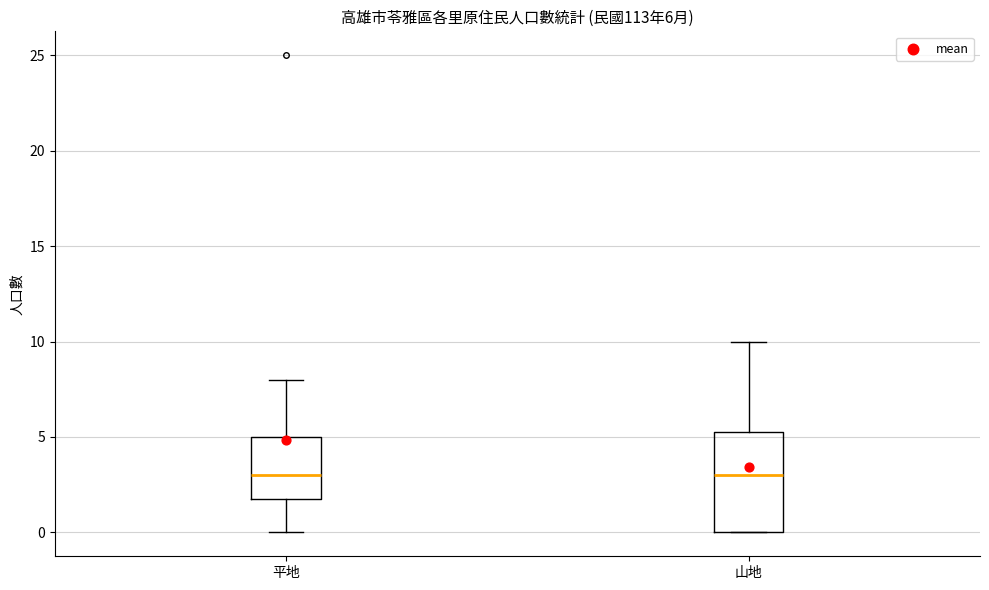

Which box is the tallest, from its lower edge to its upper edge?

山地